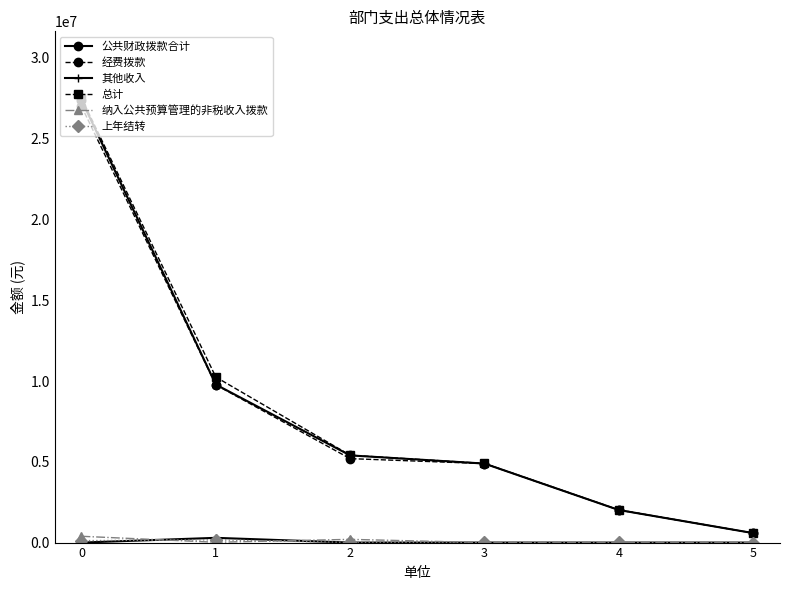

What is the minimum value for 总计?

587540